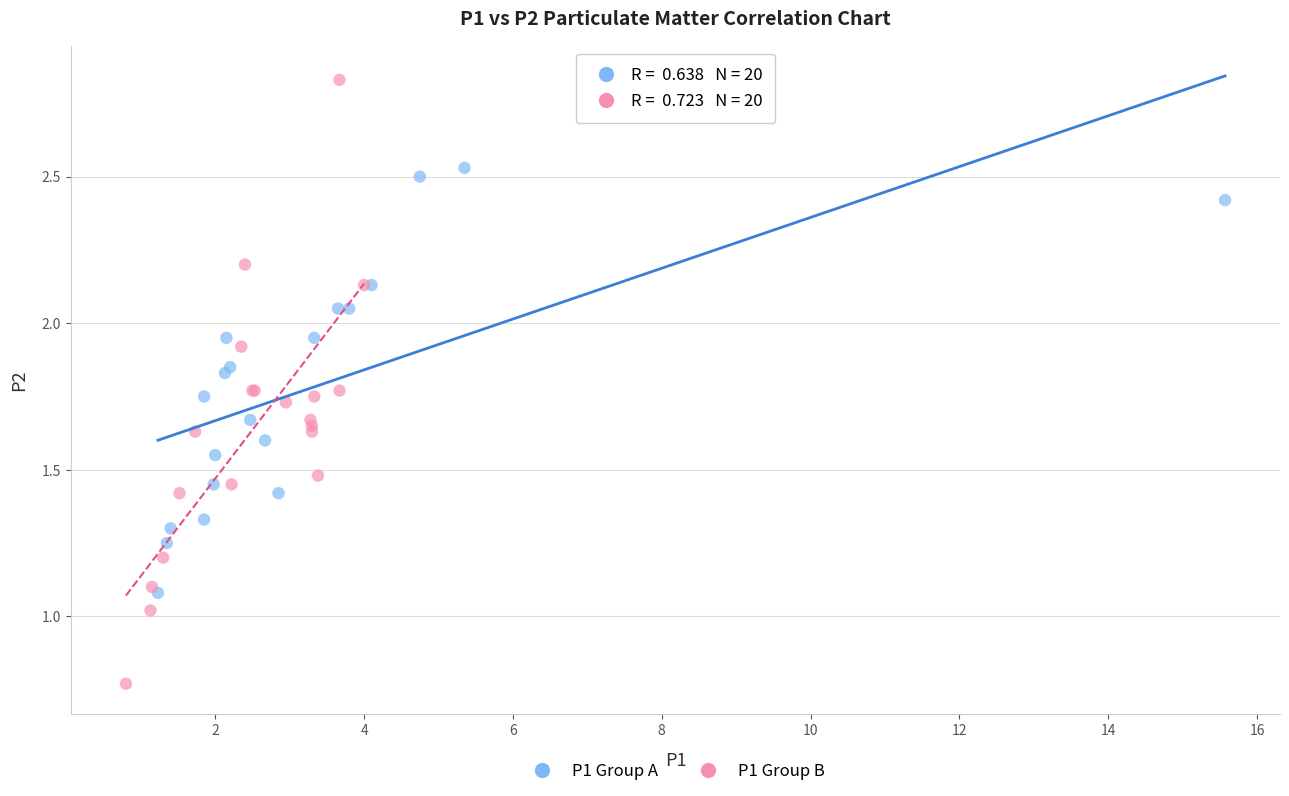

Which series contains the lowest Y value?

P1 Group B